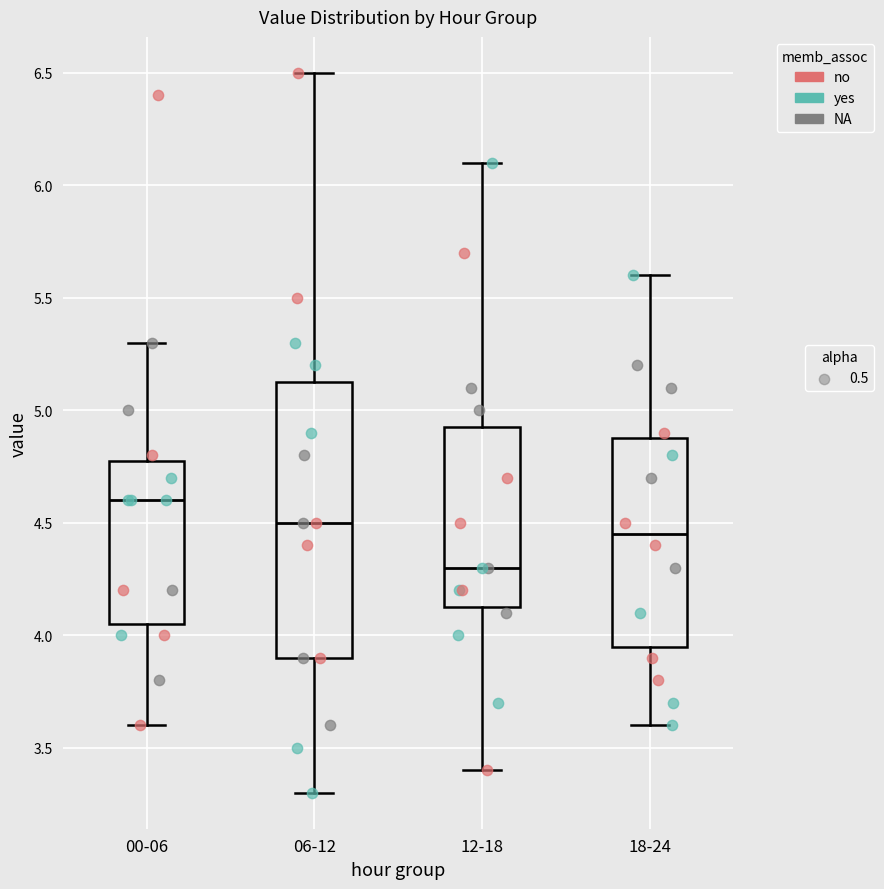

Where is the lower edge of the box for 00-06 on the y-axis? The values are not printed on the chart, so give them approximately, as read against the axis.

4.05